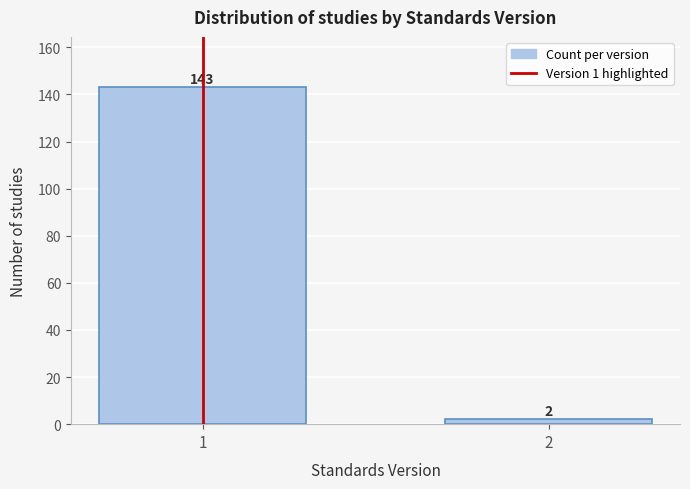

Reading right to left, extract all data points from this chart.

2=2	1=143